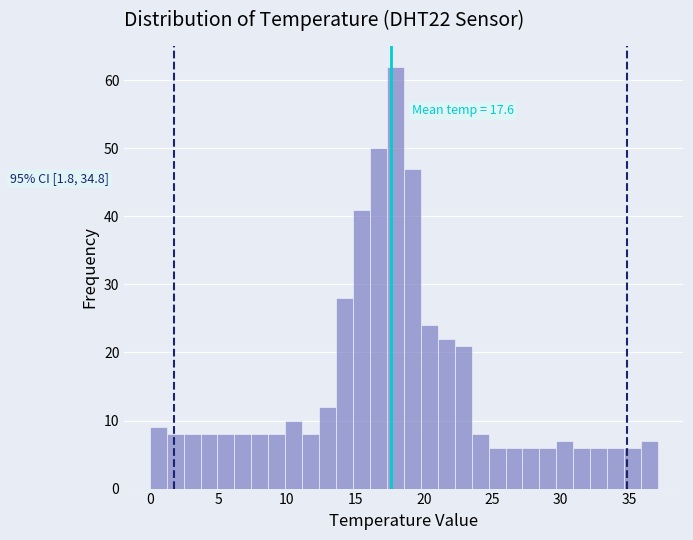

Read against the x-axis, roughly where is the centre of the tallest bar?

18.0